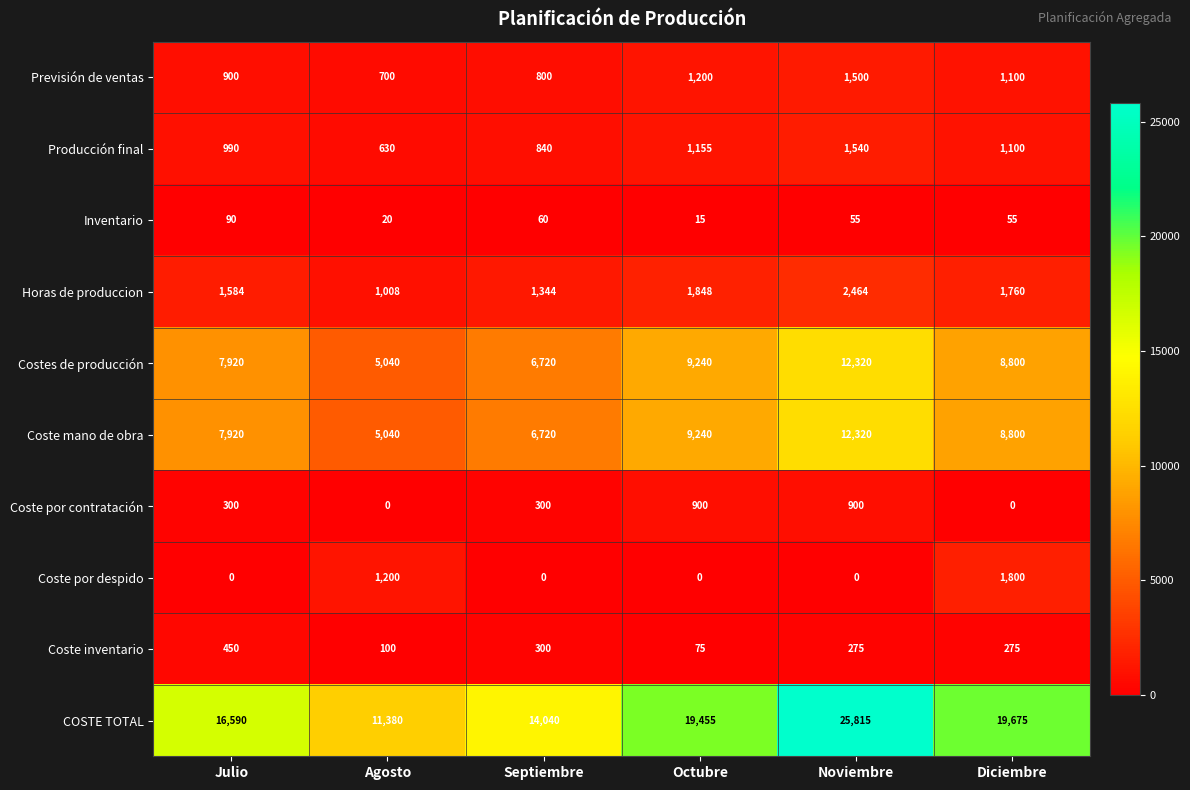

At which label does Horas de produccion reach its minimum?

Agosto